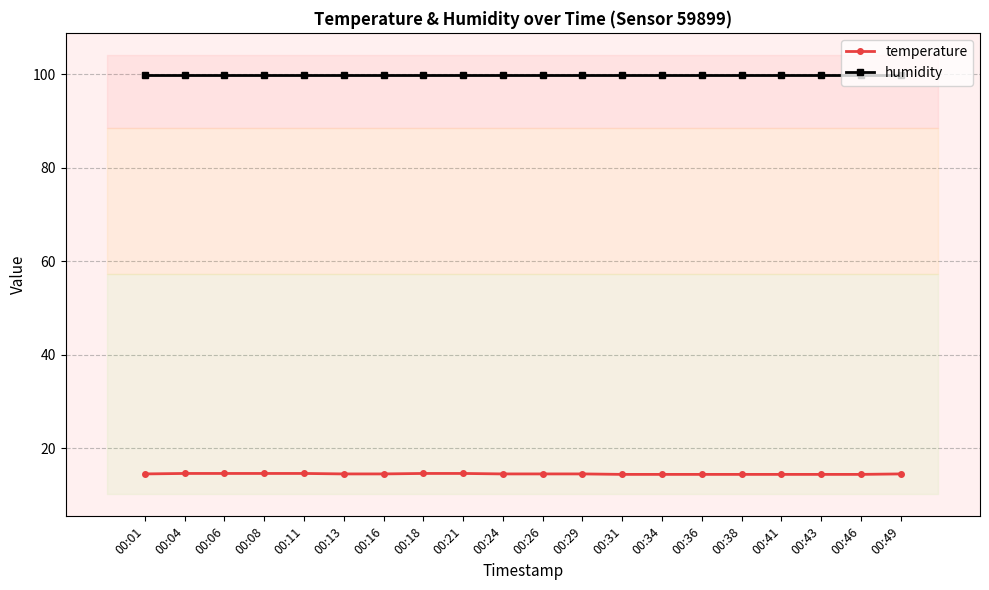

Is it true that temperature equals 26.1 at 00:06?

False